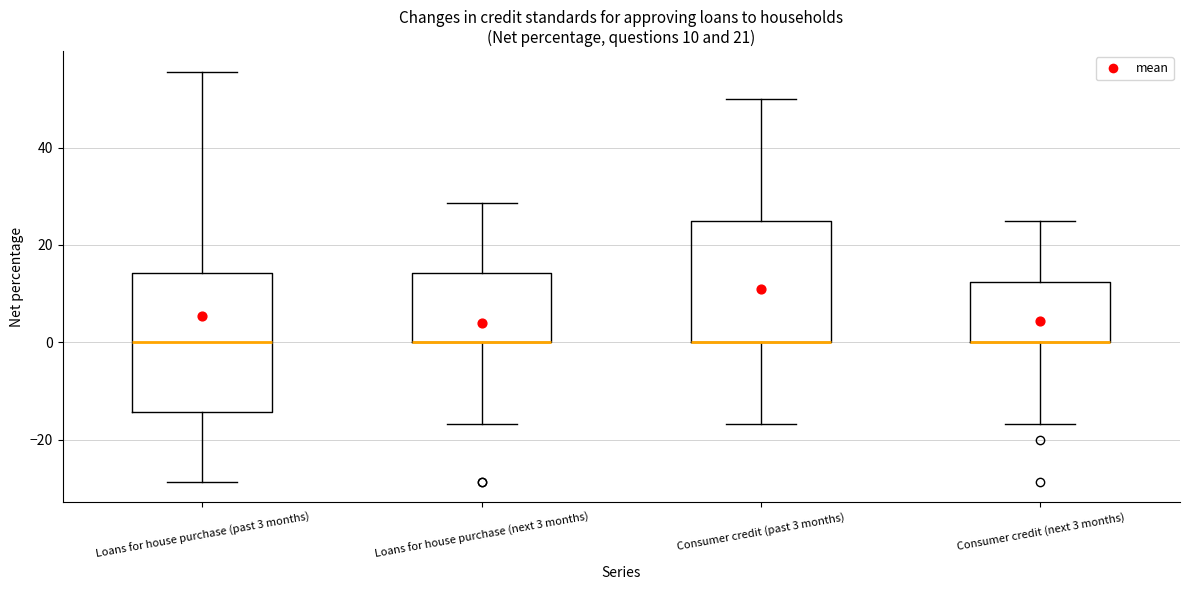

Which box is the tallest, from its lower edge to its upper edge?

Loans for house purchase (past 3 months)